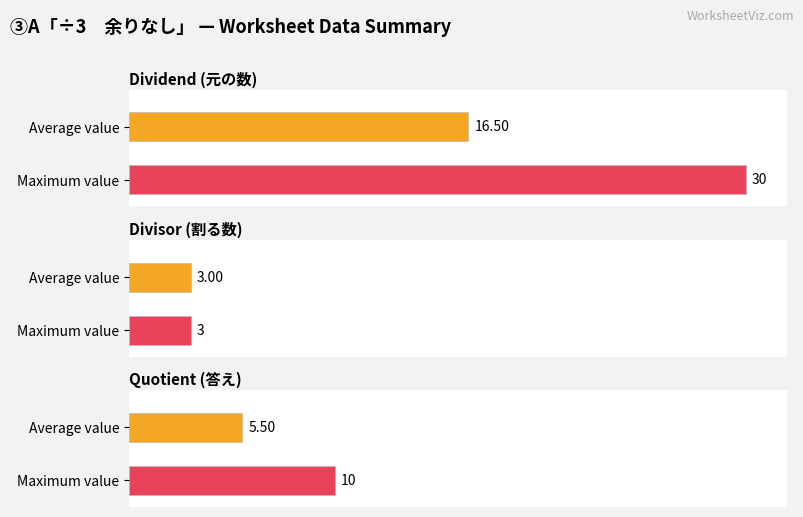

Does the chart contain any negative values?

No